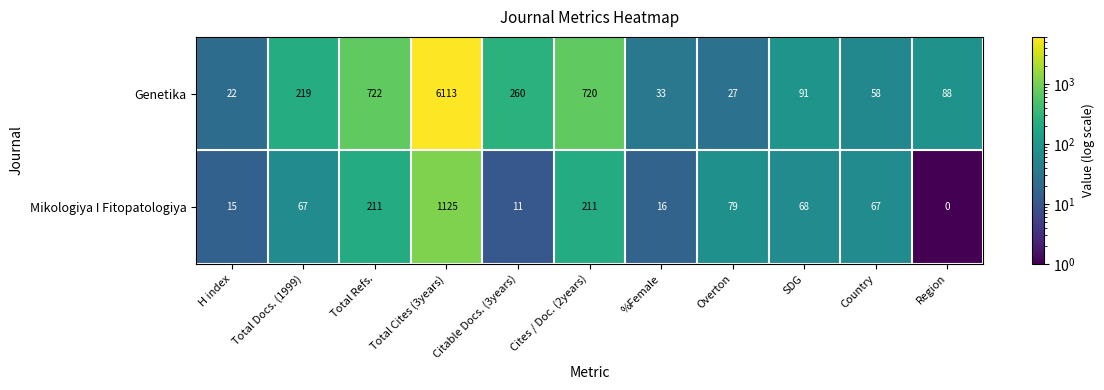

List the series in order of their overall mean, lowest first.

Mikologiya I Fitopatologiya, Genetika